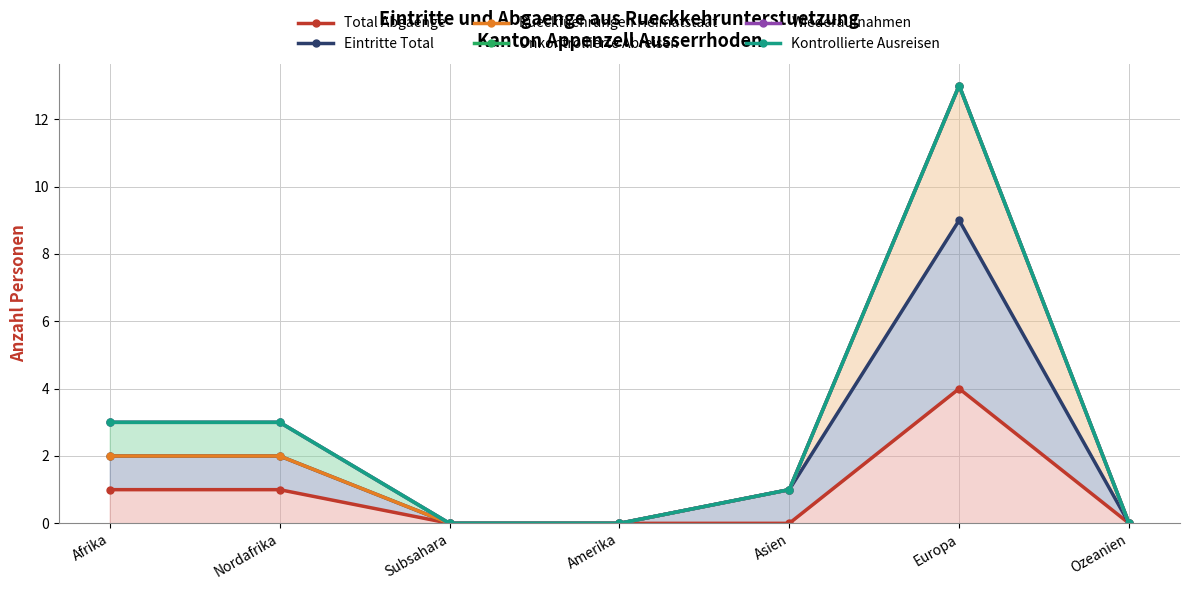

True or false: Total Abgaenge and Rueckfuehrungen Heimatstaat cross at least once.

False